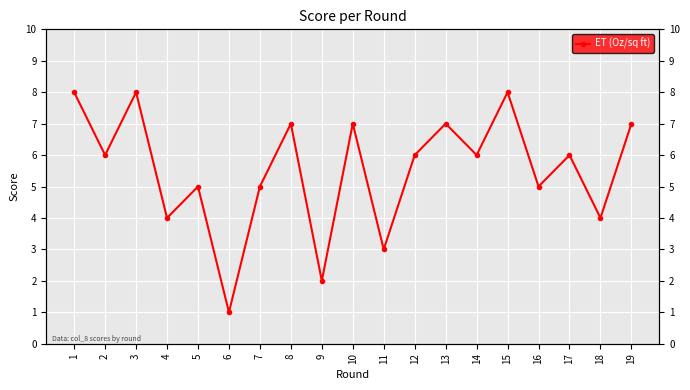

Is it true that the value at 19 is 7?

True